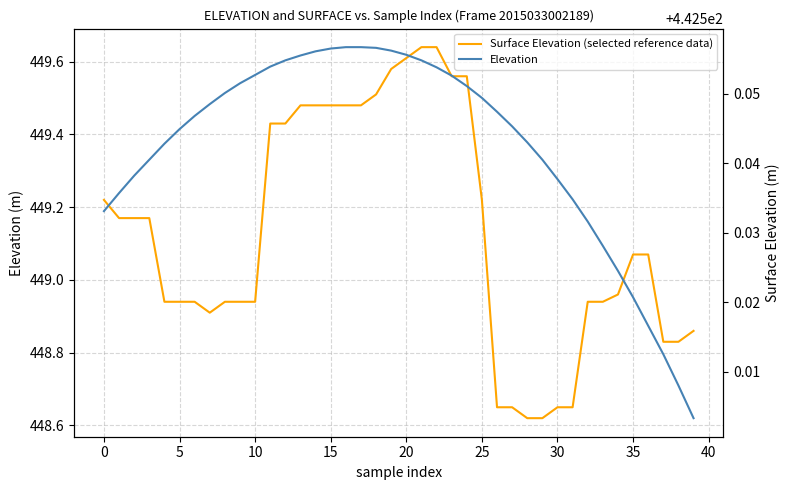

True or false: Surface Elevation (selected reference data) and Elevation cross at least once.

False